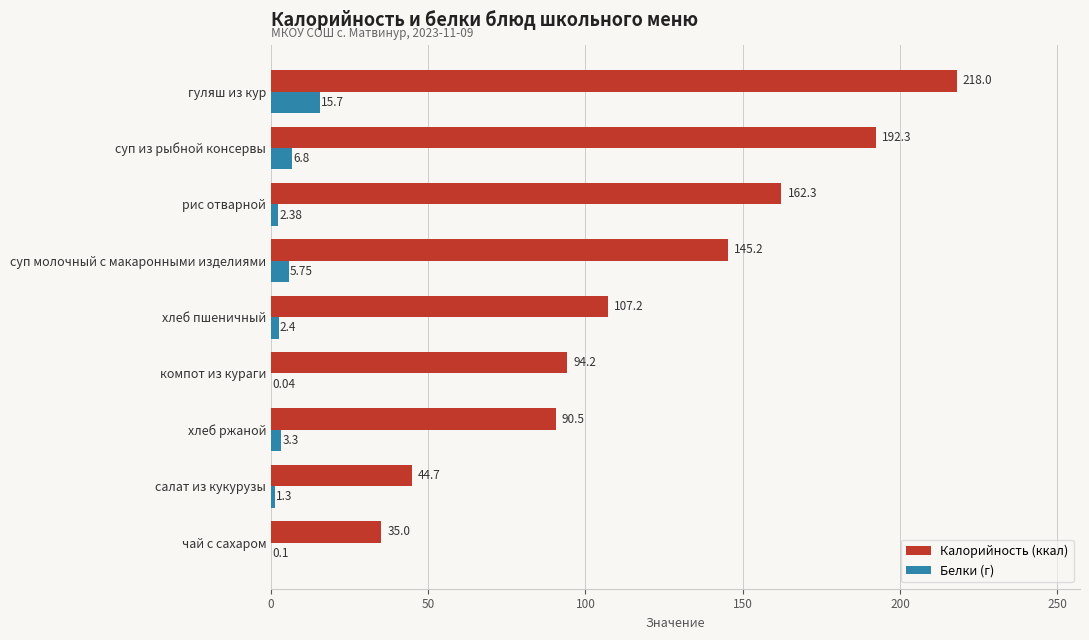

Which label corresponds to the largest value in the chart?

гуляш из кур